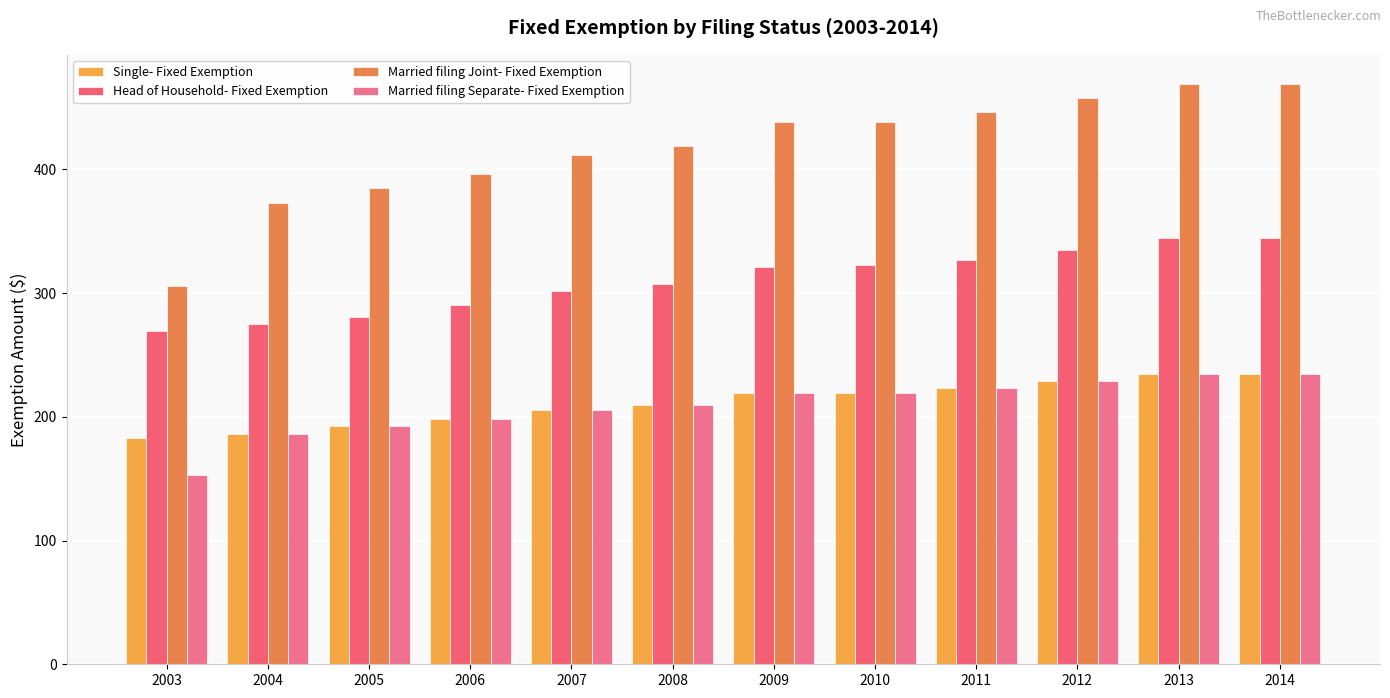

Count the number of data series in this chart.

4